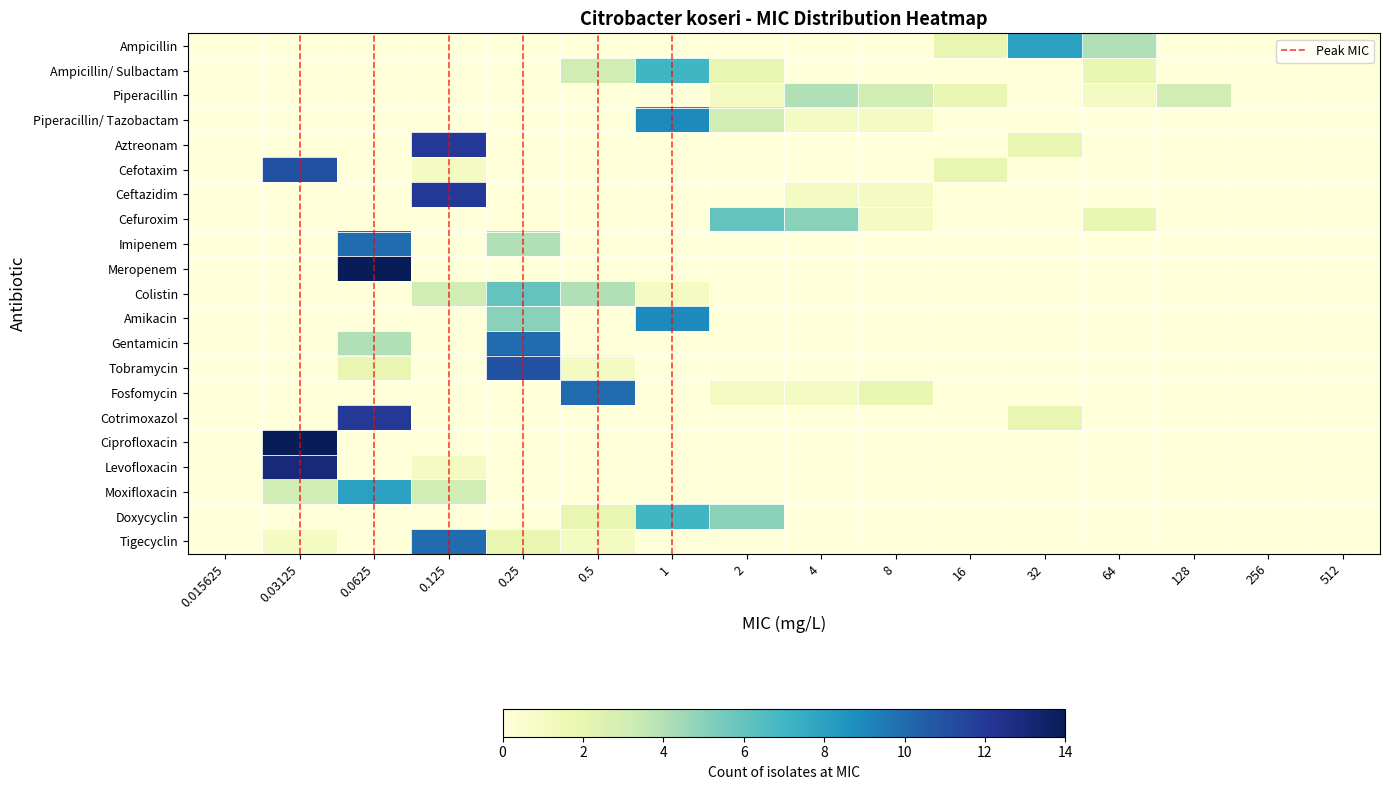

What is the sum of all Piperacillin/ Tazobactam values?

14